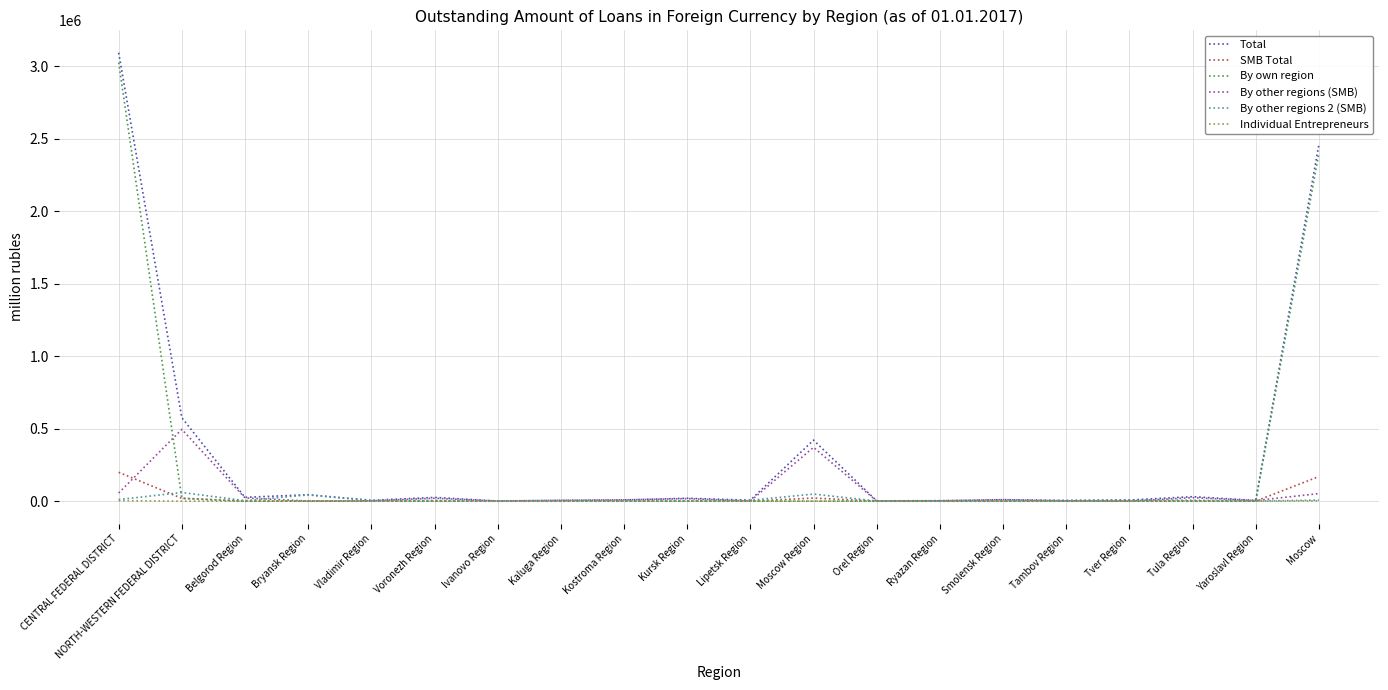

At which label does By other regions 2 (SMB) first exceed 4024?

CENTRAL FEDERAL DISTRICT